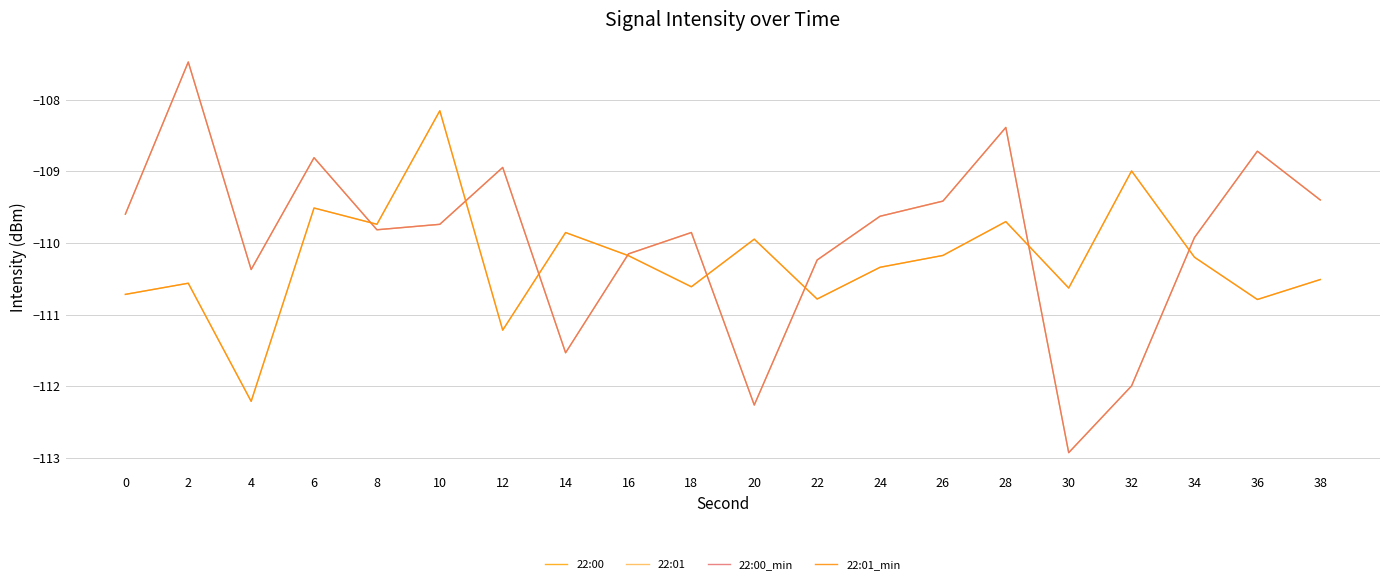

Does the chart display data point markers on the line(s)?

No